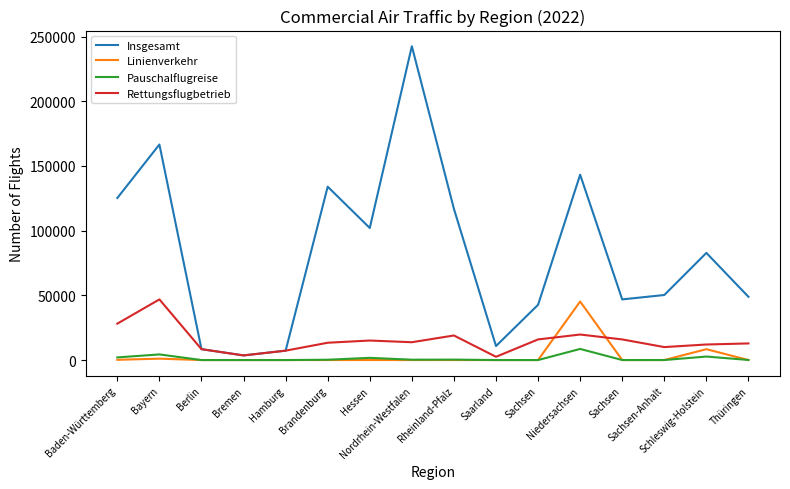

How many interior local peaks does the Rettungsflugbetrieb series have?

4